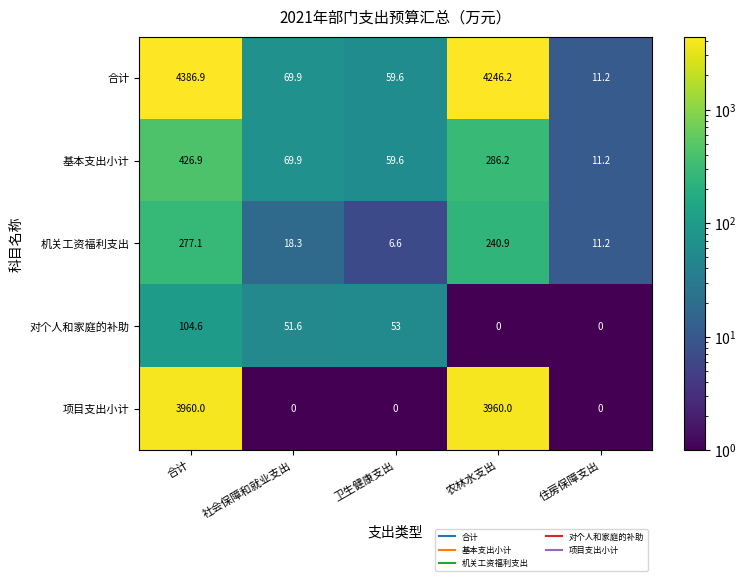

What is the difference between the second highest and second lowest values in the 合计 series?

4186.6